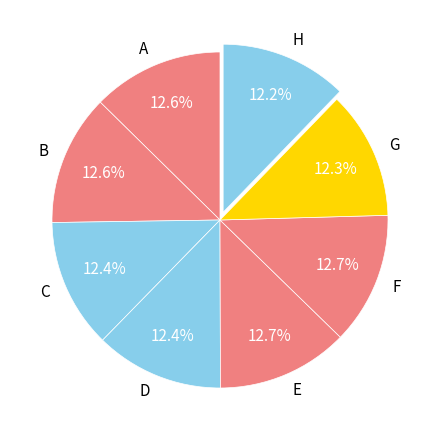

What percentage is the H slice, to the nearest percent?

12%